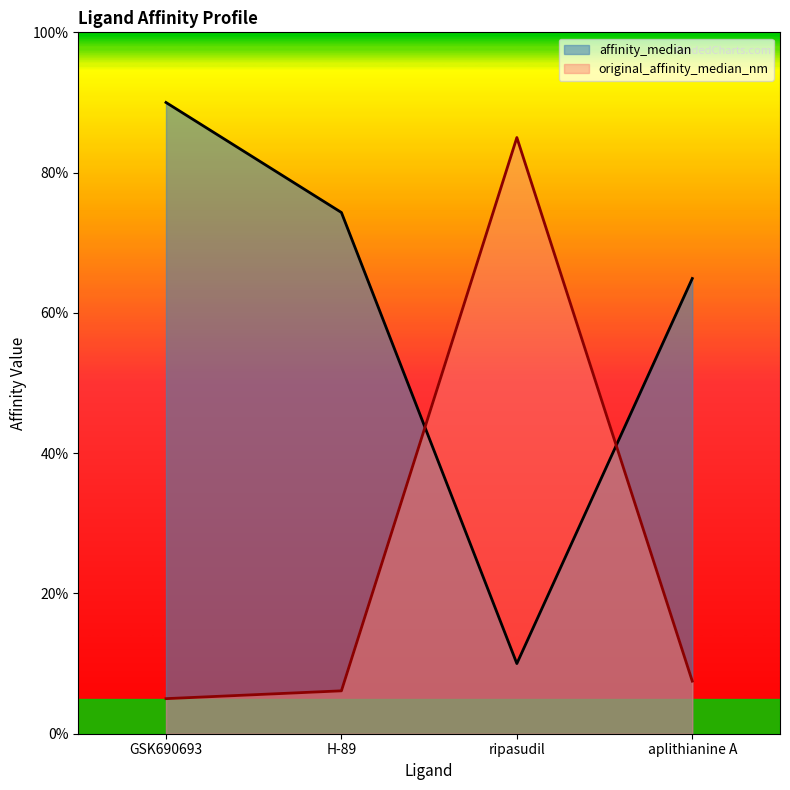

What position from the left is GSK690693?

1